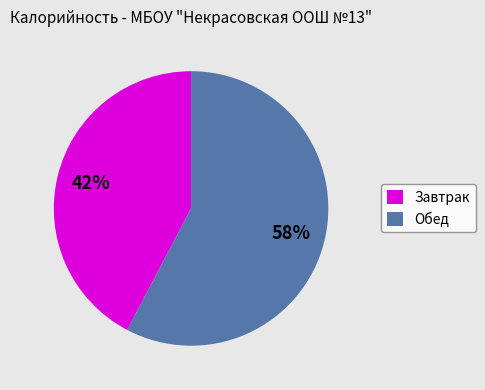

Is there a majority slice in this chart?

Yes